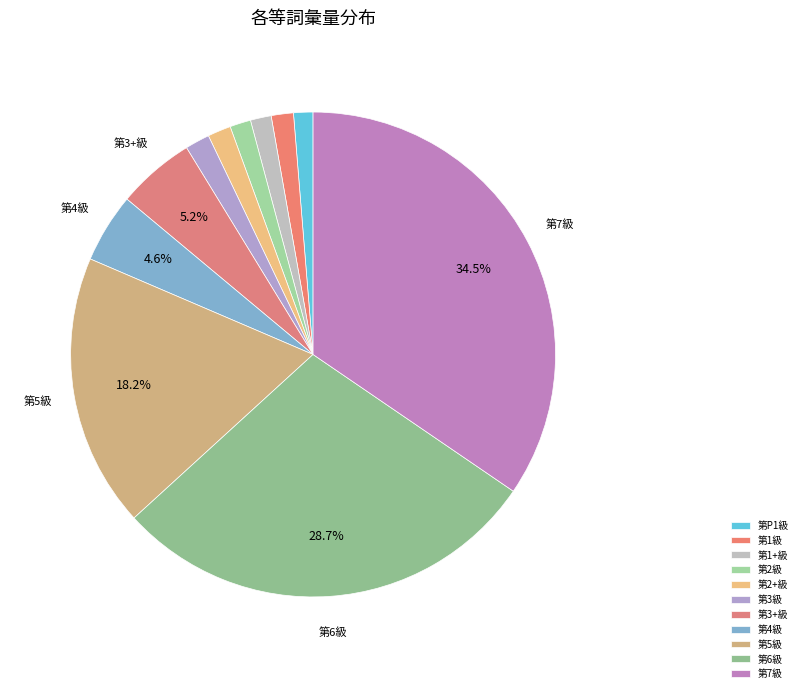

True or false: 第7級 accounts for 20% of the total.

False